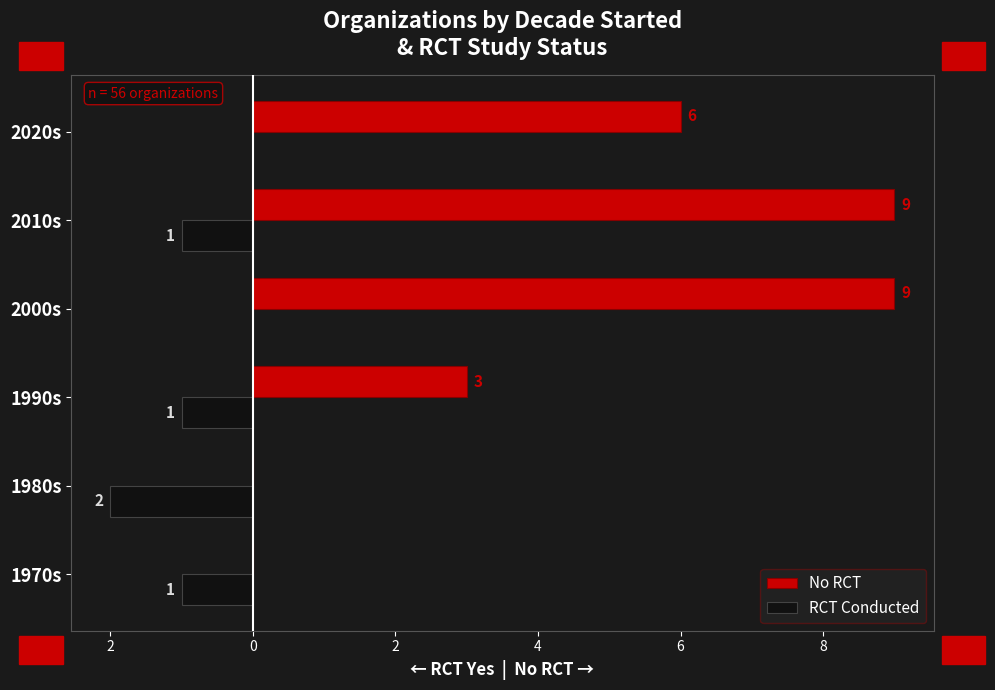

What is the average value of the RCT Conducted series?

-1